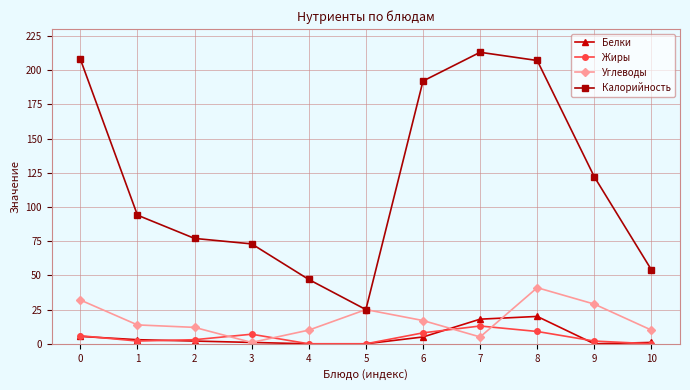

What is the difference between the maximum and minimum values in the Жиры series?

13.0